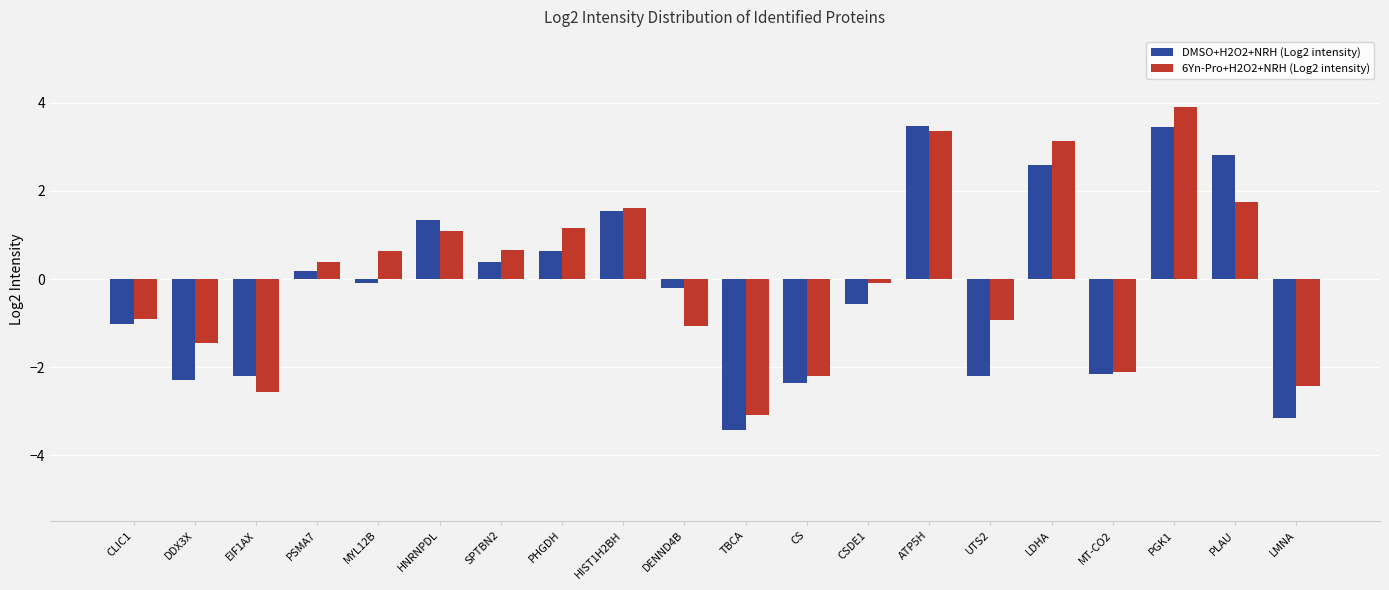

Which series changed the most between DDX3X and UTS2?

6Yn-Pro+H2O2+NRH (Log2 intensity)